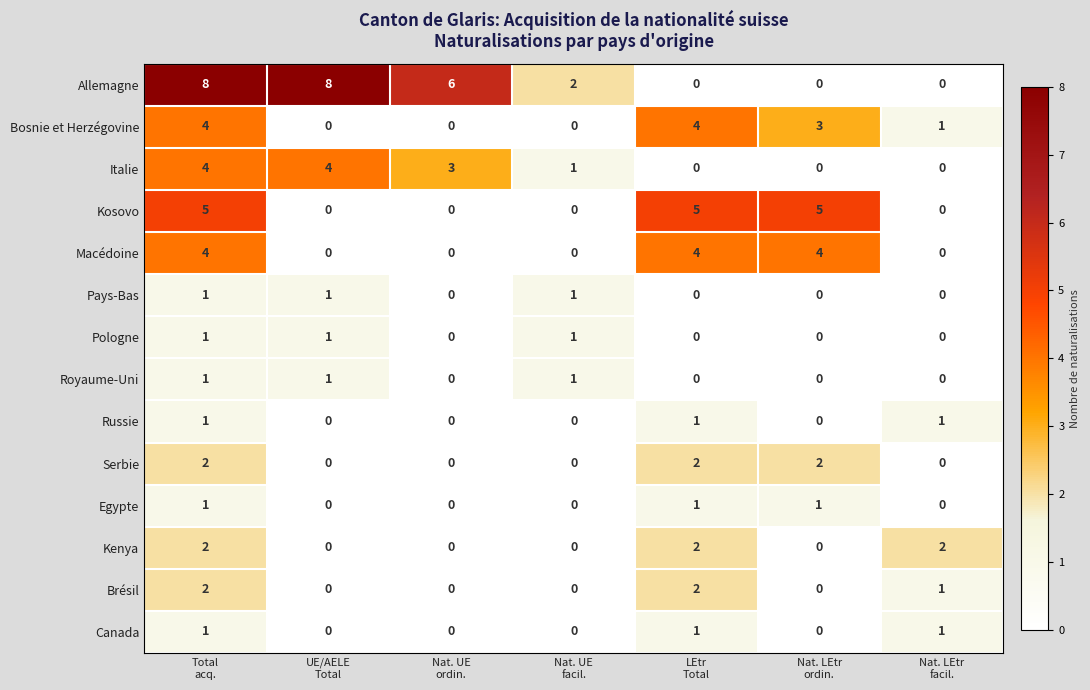

How many Russie values are between 0 and 1?

7